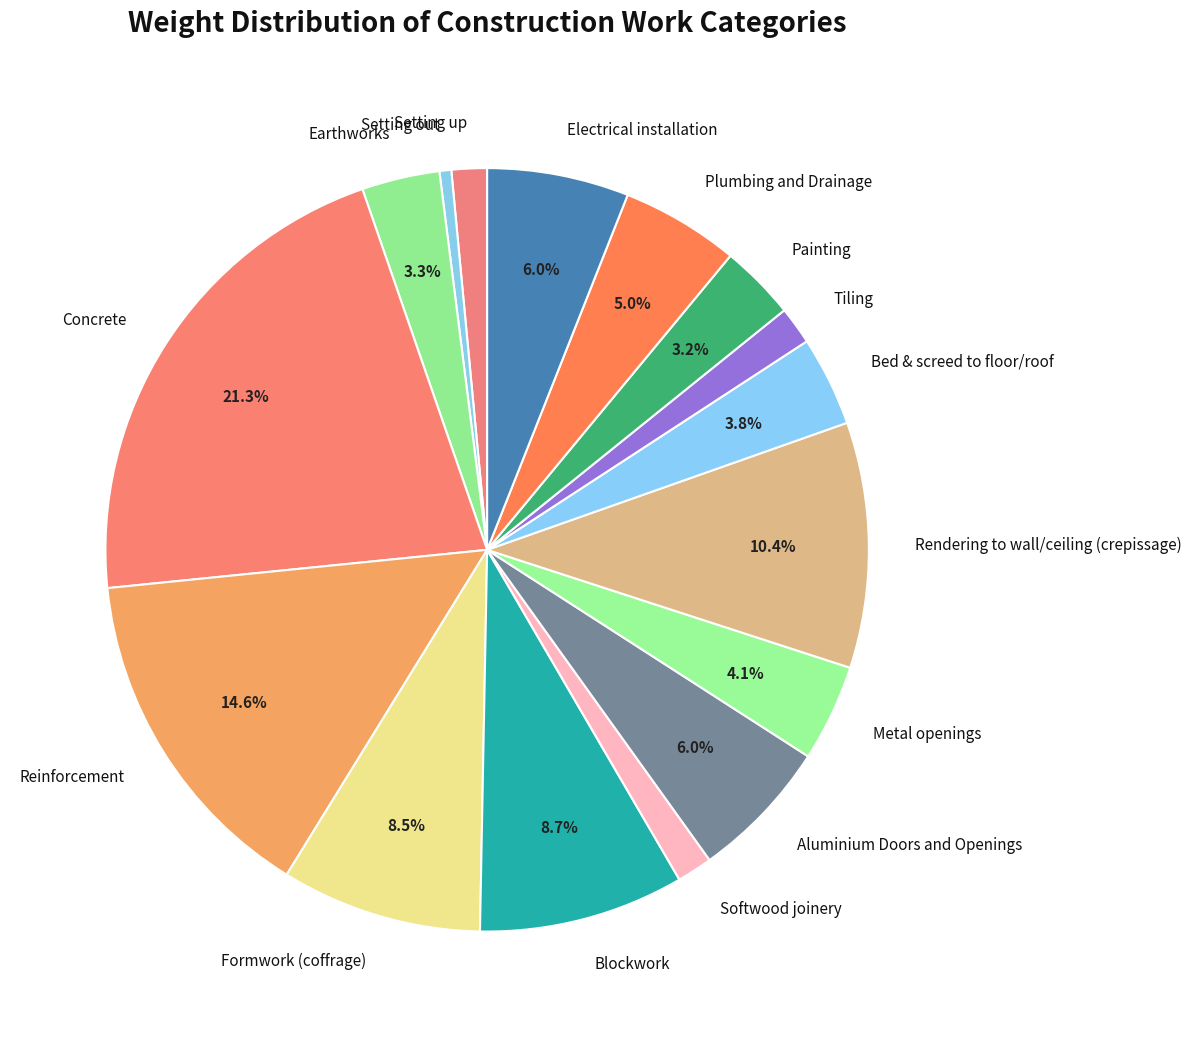

Is there a majority slice in this chart?

No